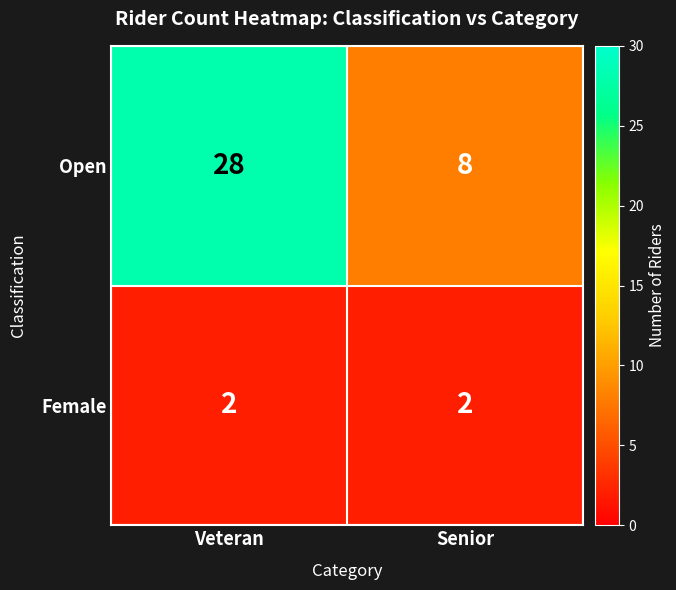

What is the sum of the Open values at Senior and Veteran?

36